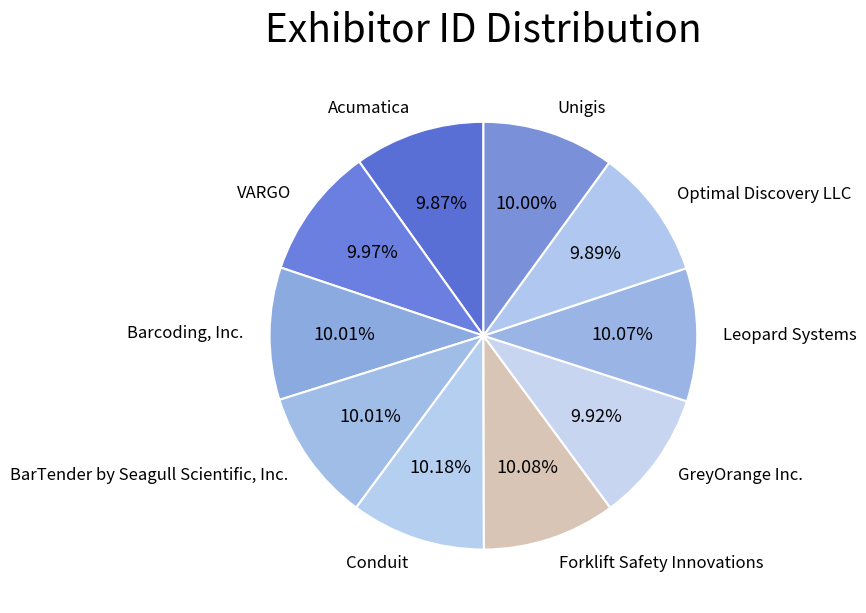

Is there a majority slice in this chart?

No